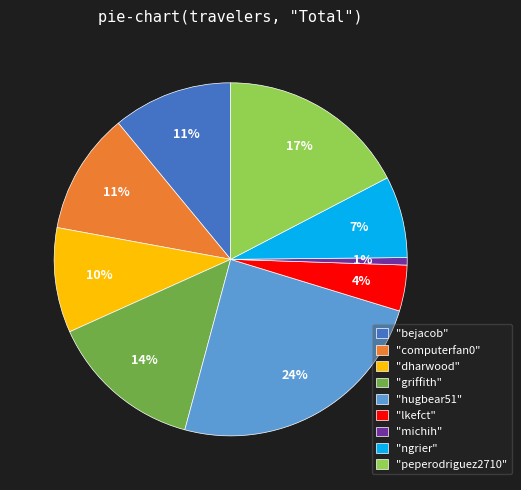

Combined, do "dharwood" and "peperodriguez2710" account for over 50%?

No